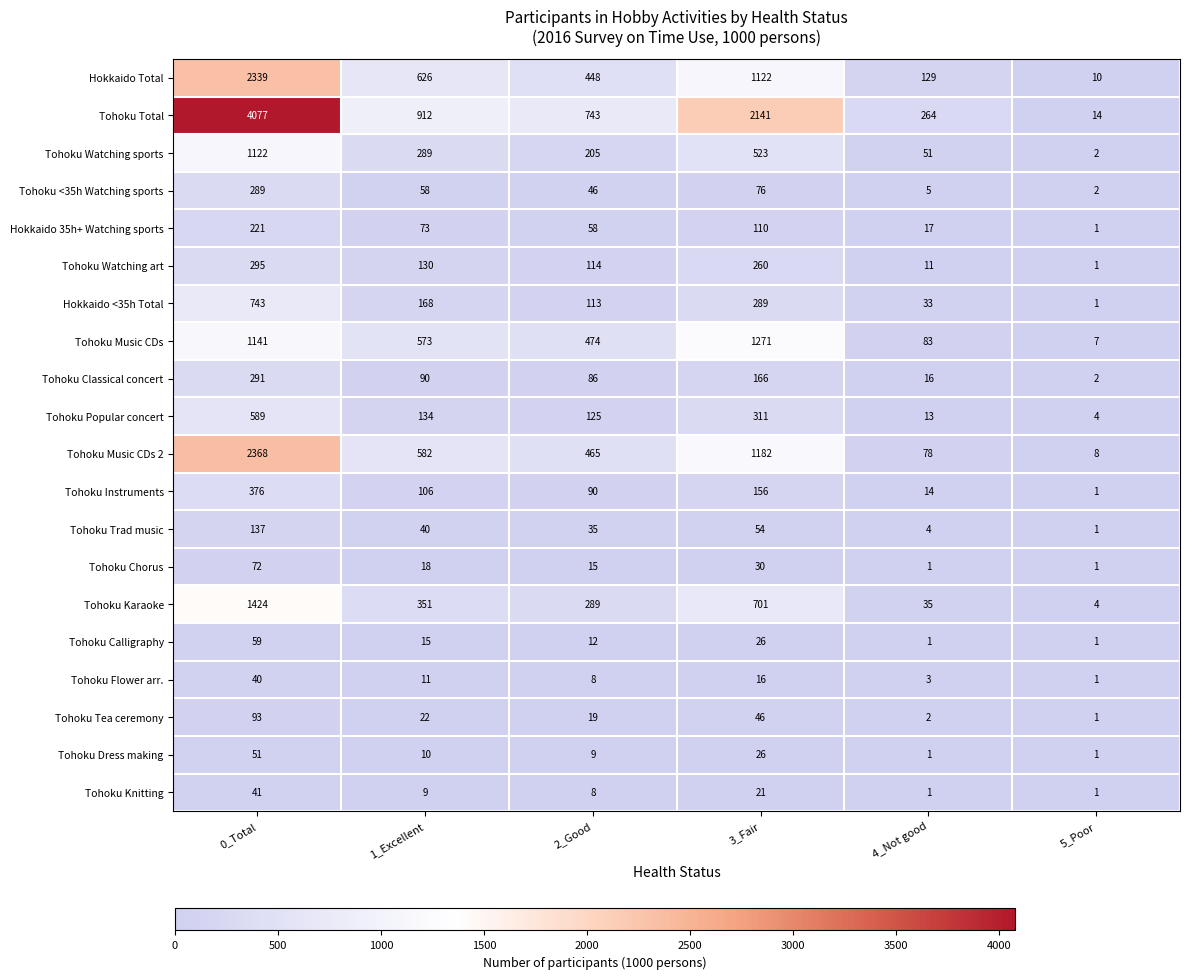

What is the greatest value displayed?

4077